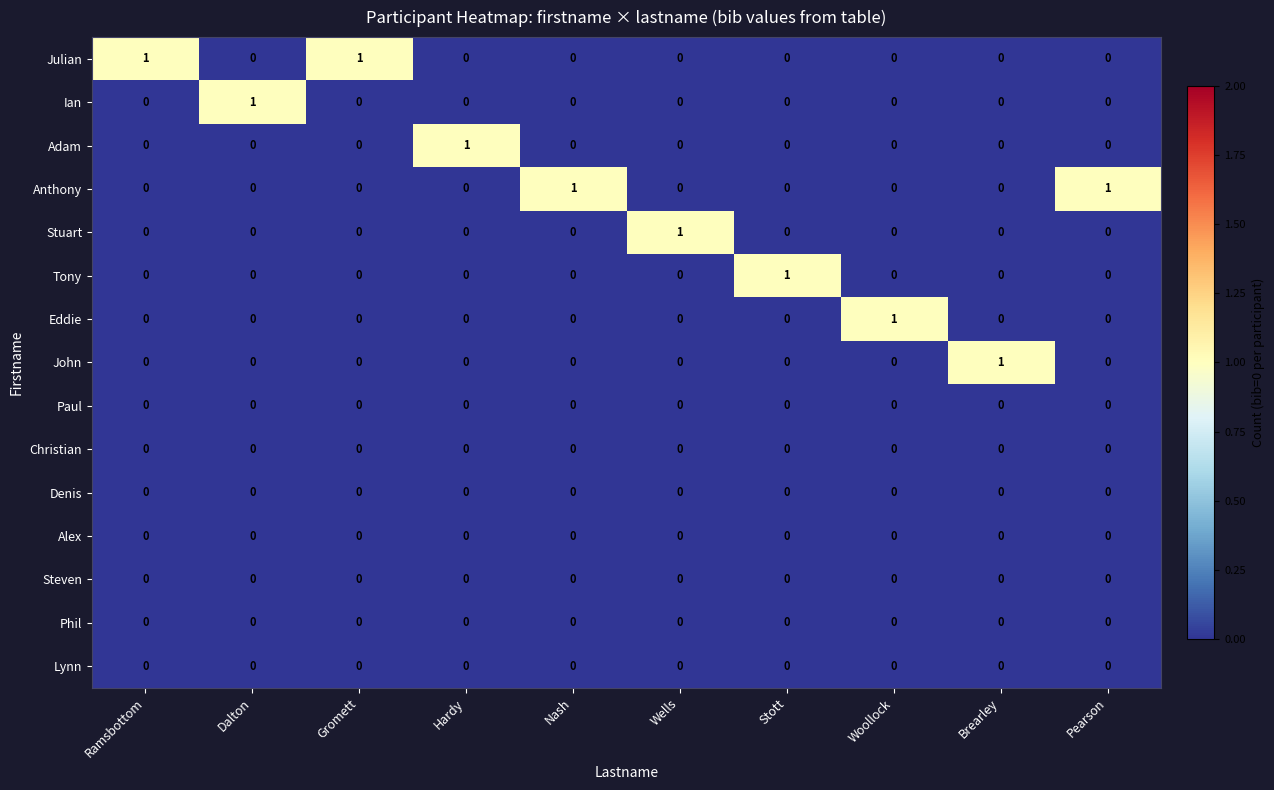

At which label does John reach its peak?

Brearley